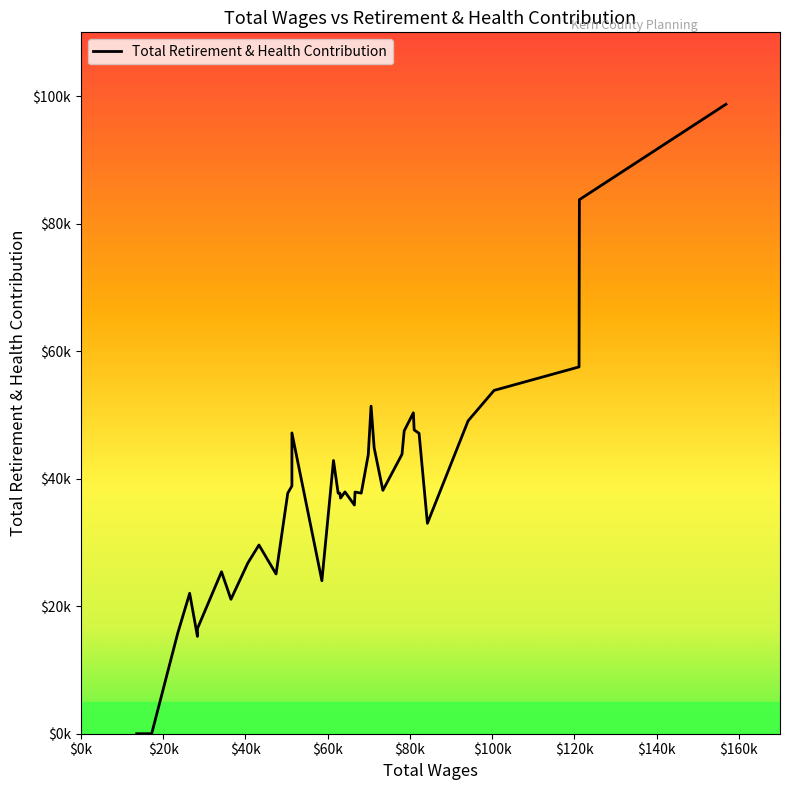

How many positive values are there?

36